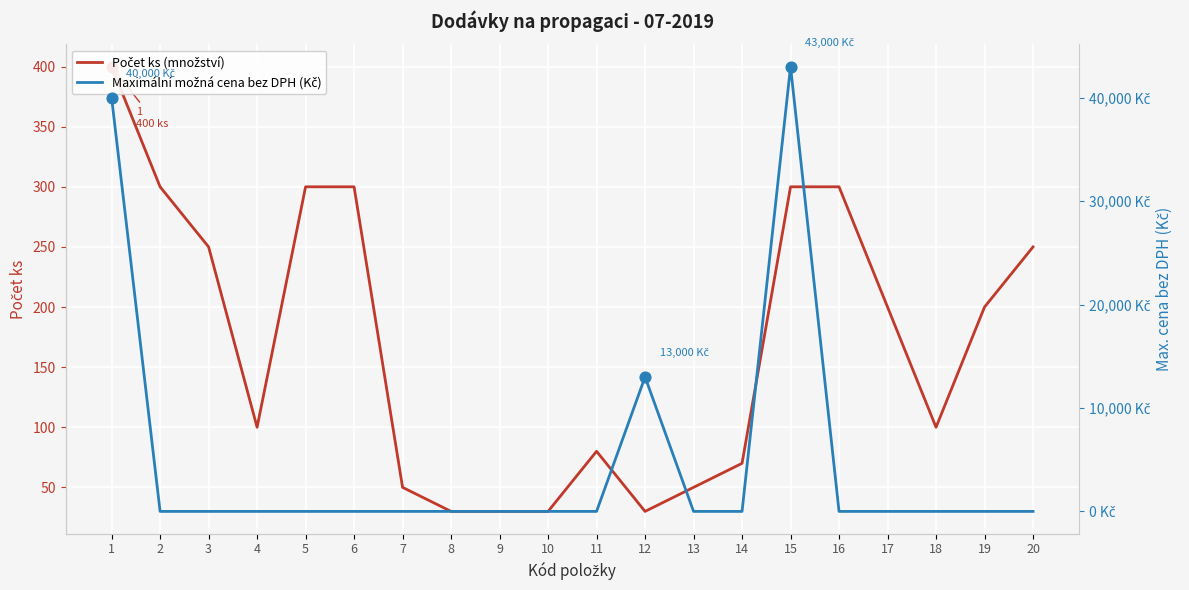

What are all the series names shown in the legend?

Počet ks (množství), Maximální možná cena bez DPH (Kč)